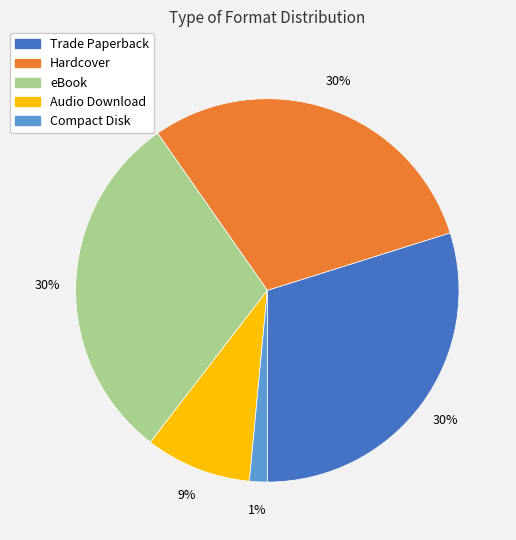

To the nearest percent, what portion does Compact Disk represent?

1%